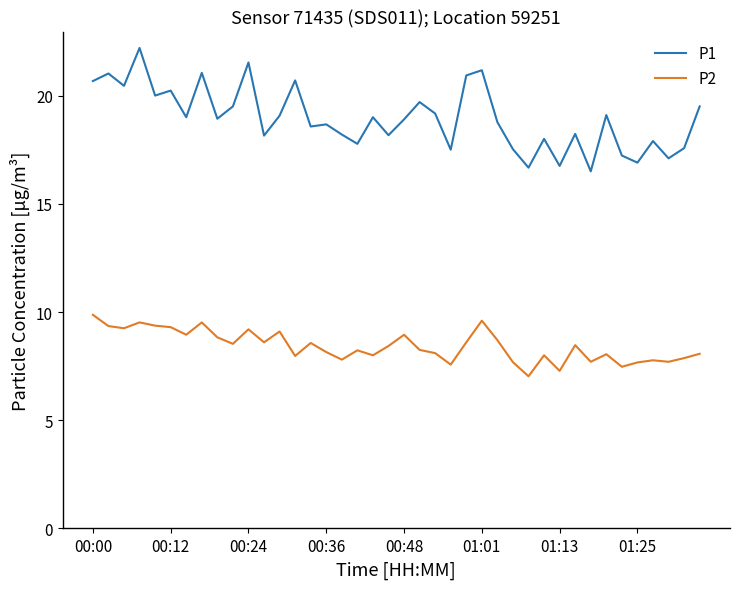

True or false: P1 and P2 intersect in this chart.

False